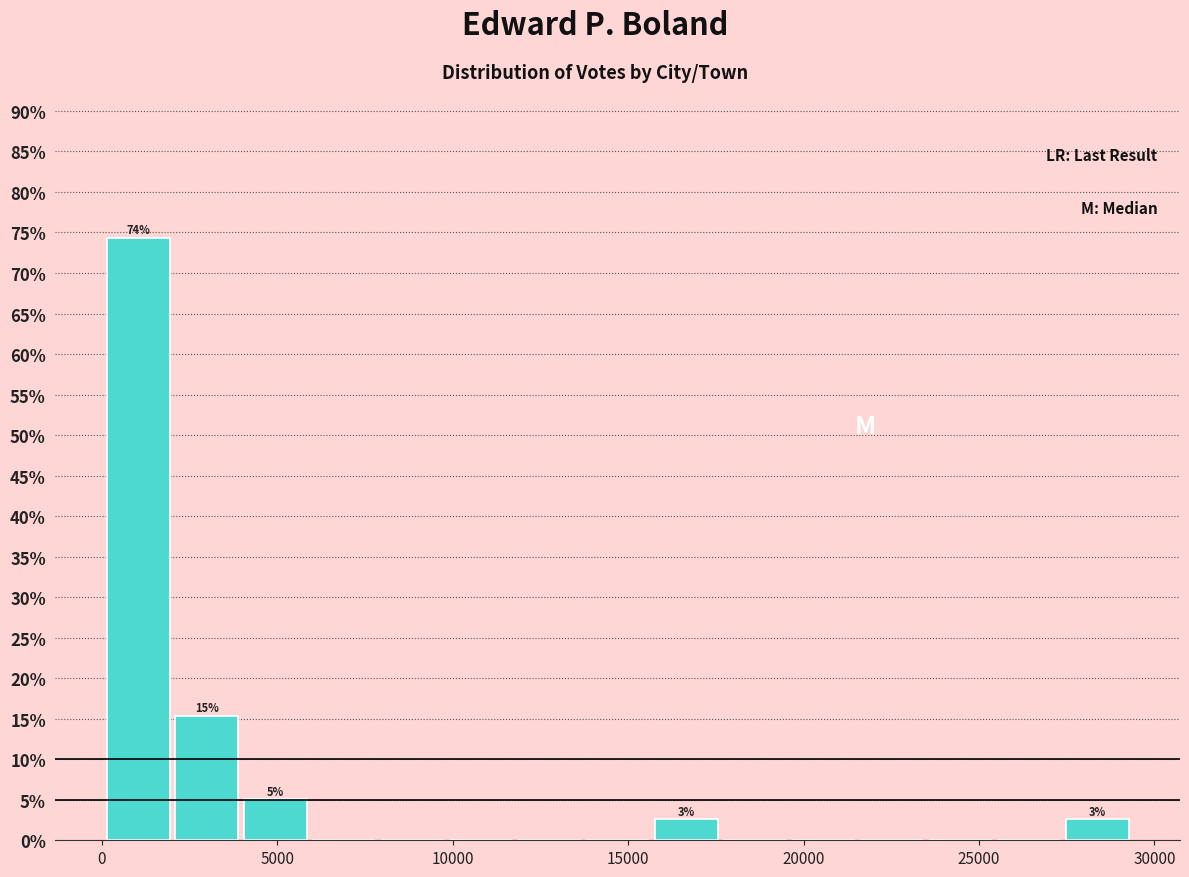

Around what value on the x-axis is the tallest bar? Give the approximate position of its centre, as read against the axis.

1000